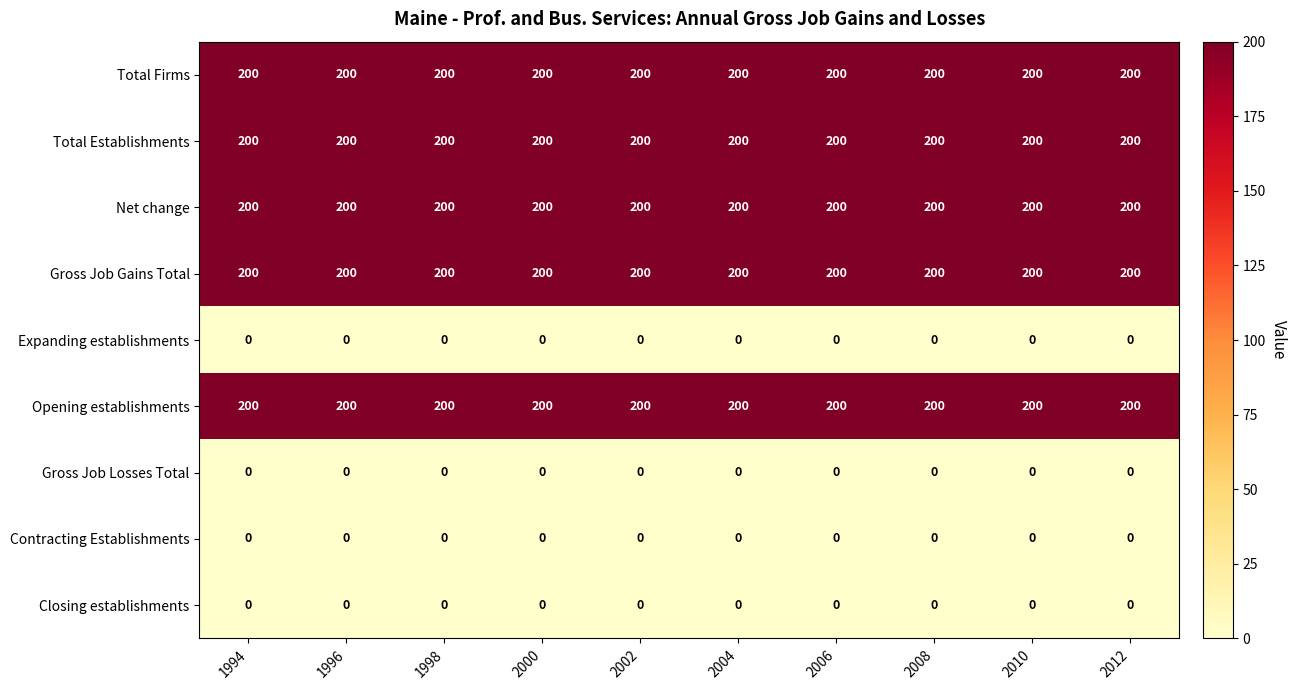

The Gross Job Gains Total series shows 332 at 2010. True or false?

False